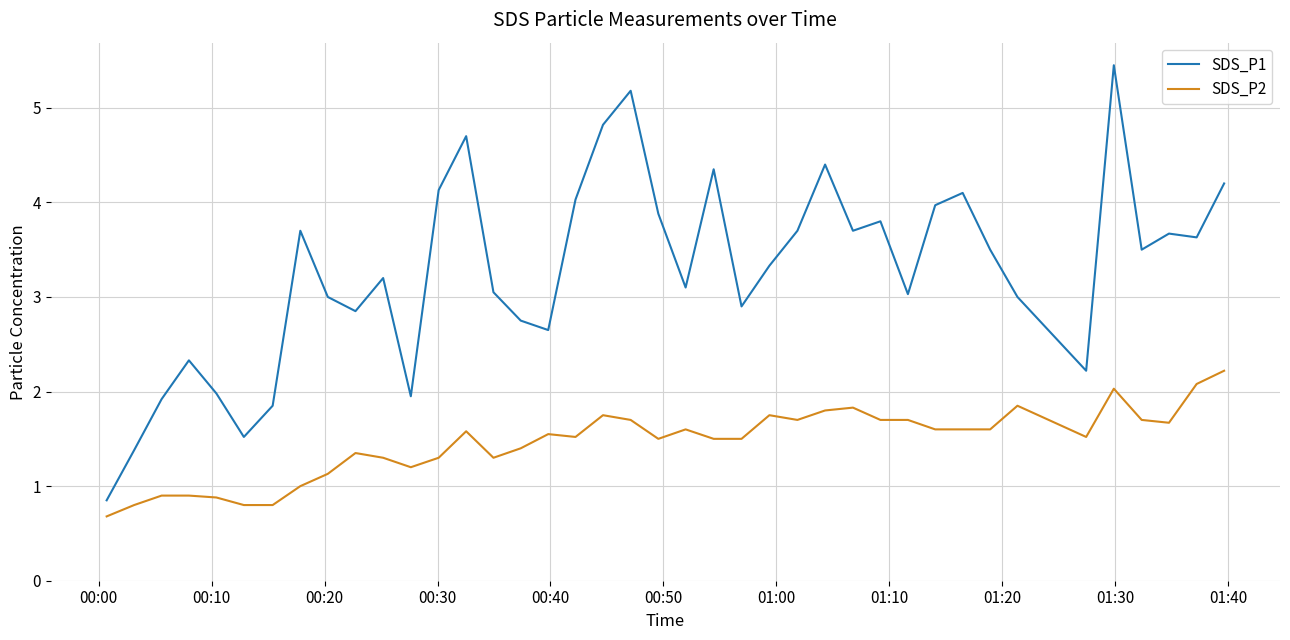

What is the difference between the maximum and minimum values in the SDS_P1 series?

4.6